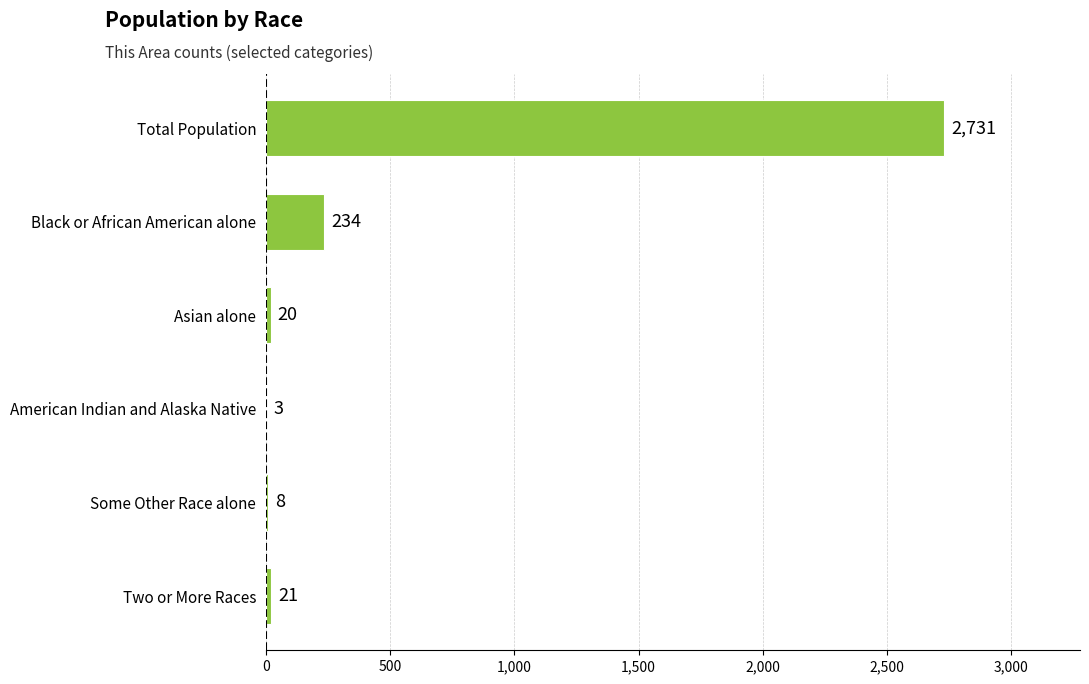

How many distinct data groups are displayed?

1